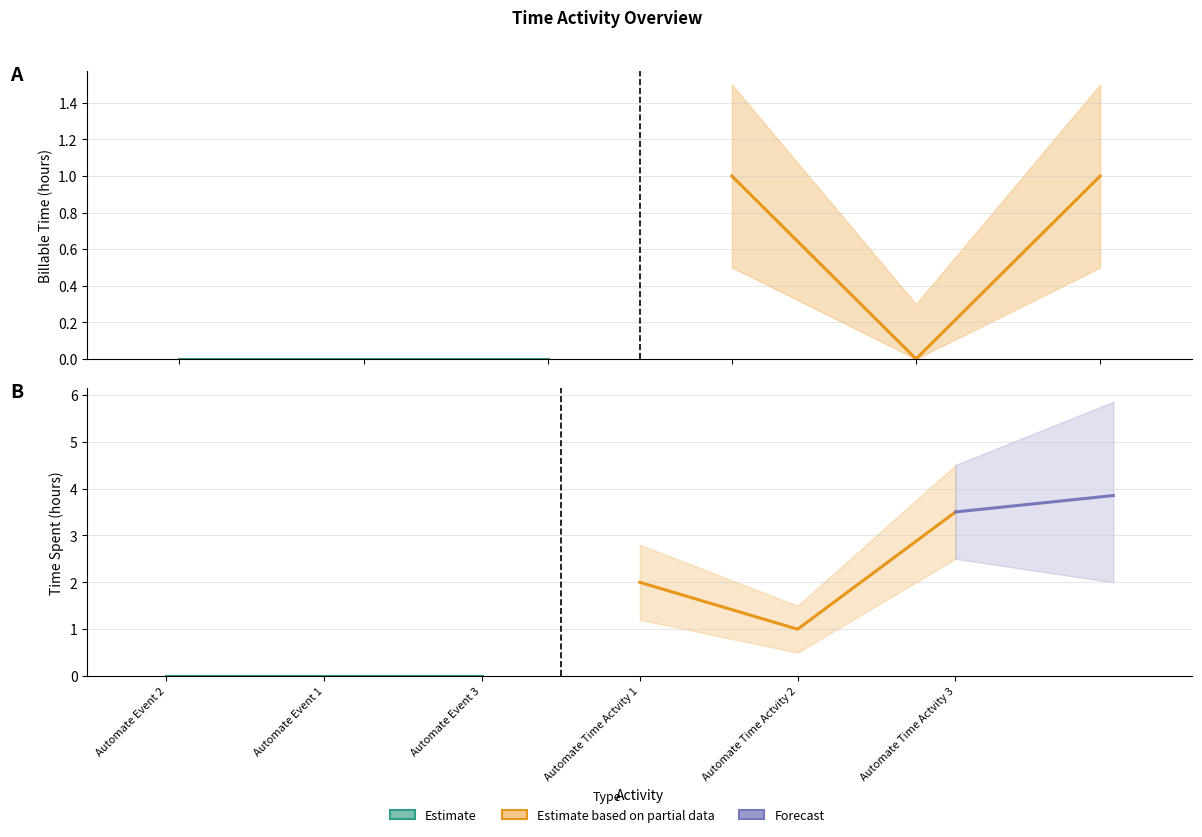

At which label does Estimate reach its peak?

Automate Event 2